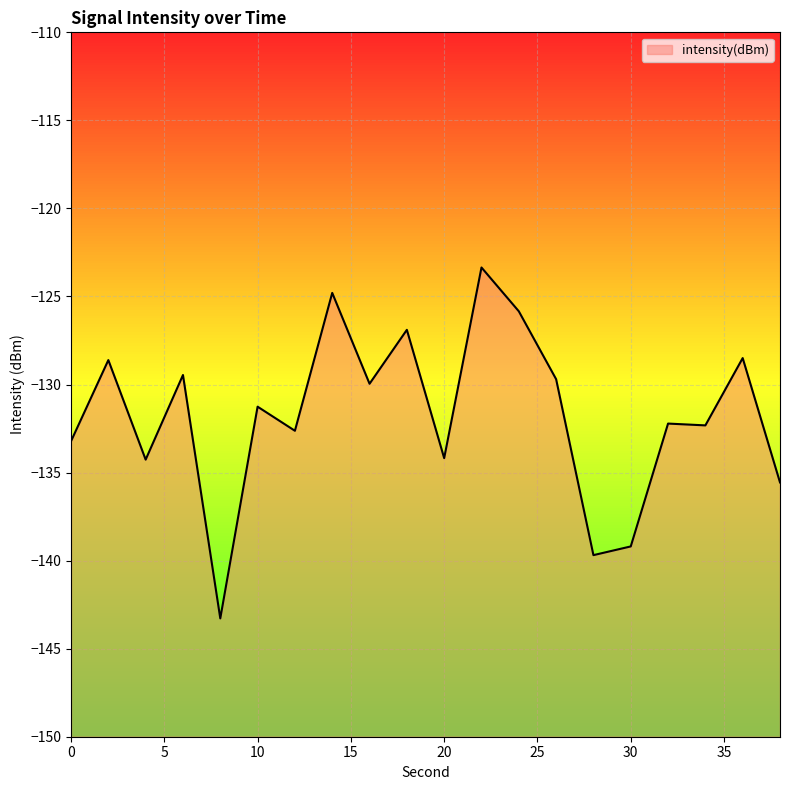

How many points are lower than both their immediate neighbors (excluding endpoints)?

7